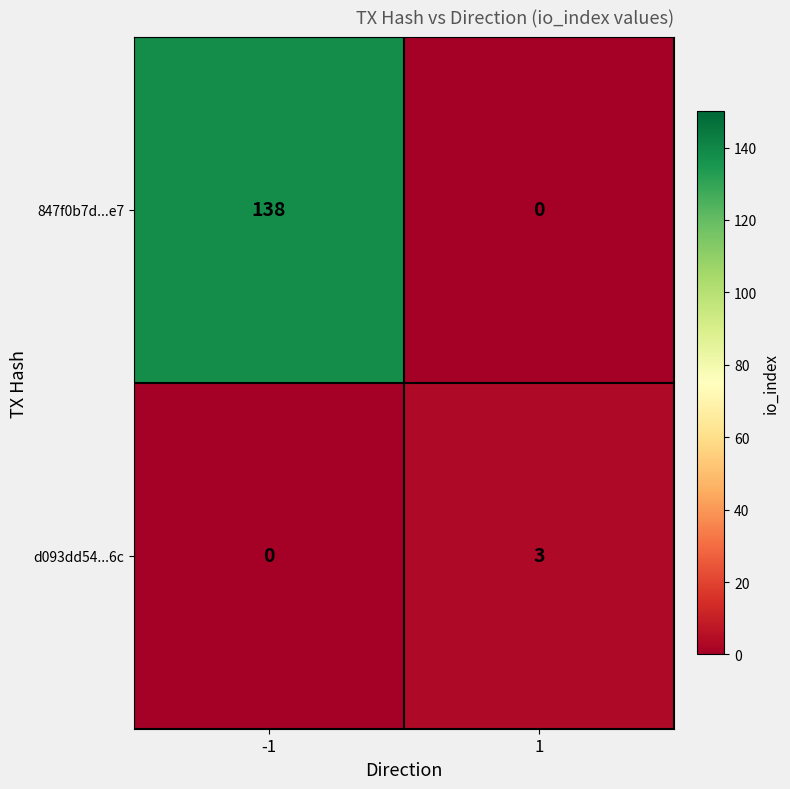

How many series are shown in this chart?

2